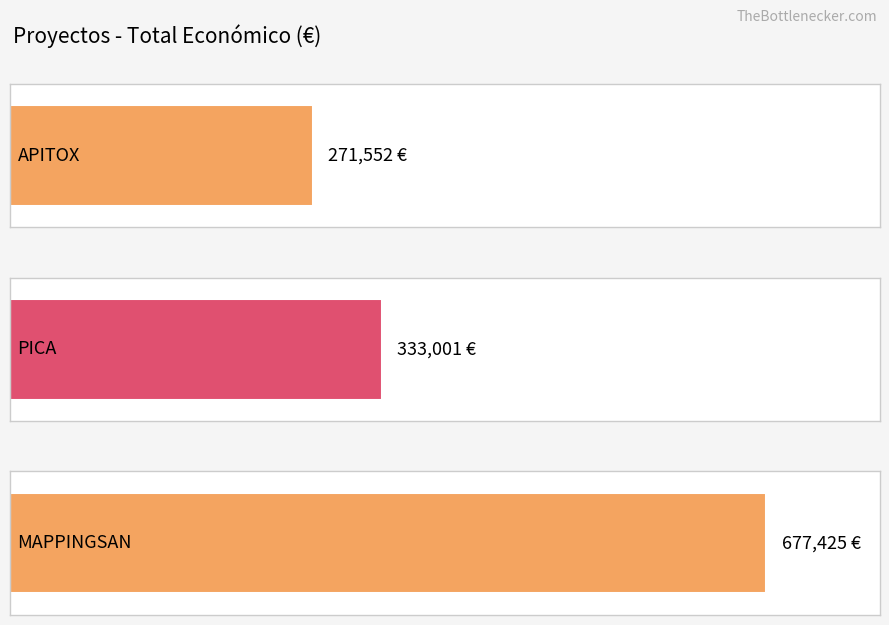

List the labels in order of value, largest first.

MAPPINGSAN, PICA, APITOX